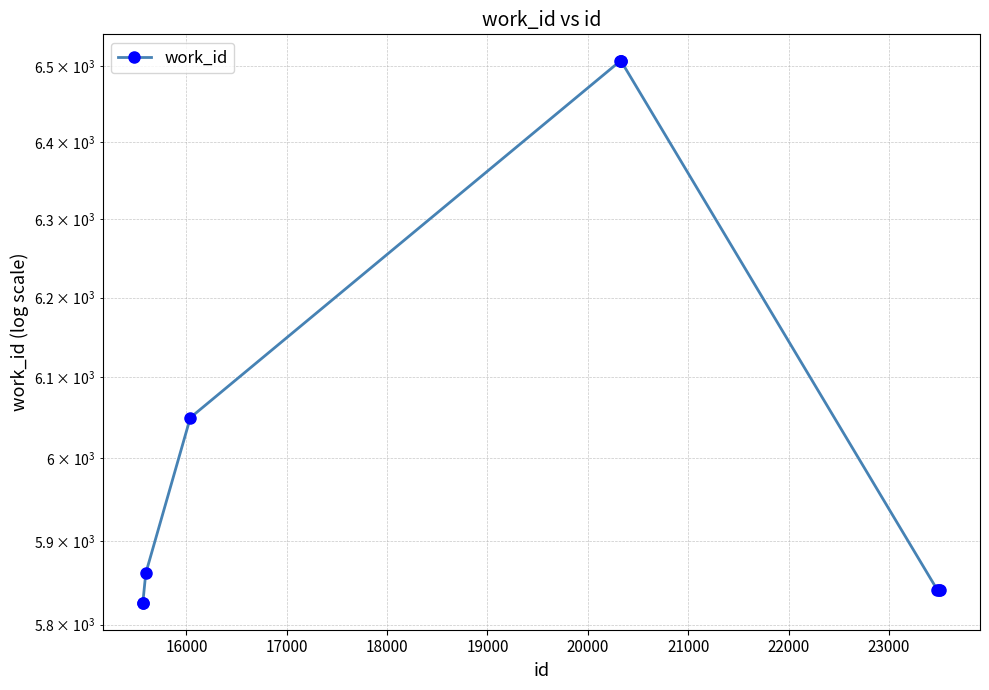

Count the number of data series in this chart.

1